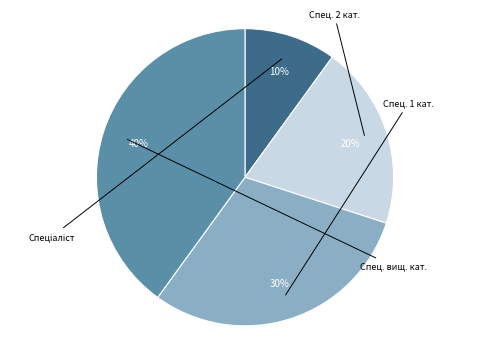

Count the number of slices in the pie.

4